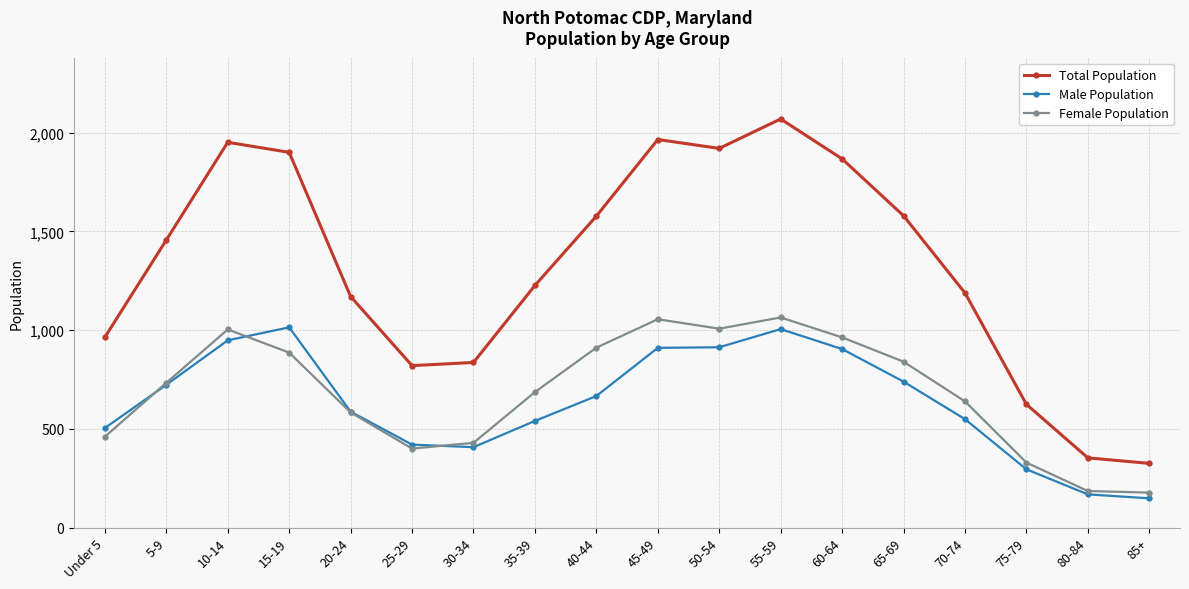

What is the average value of the Total Population series?

1322